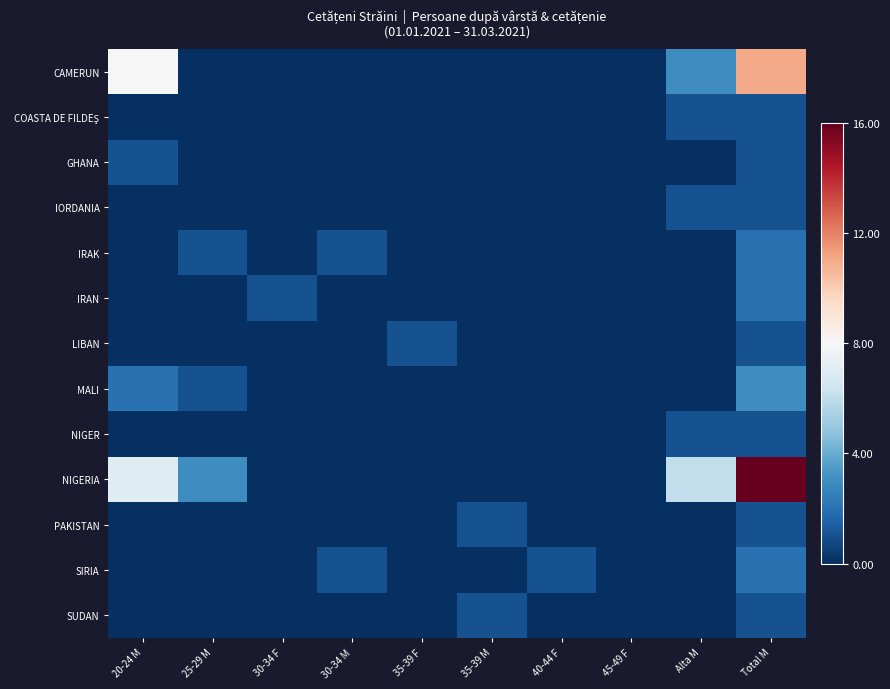

At which category is the sum across all series the highest?

Total M